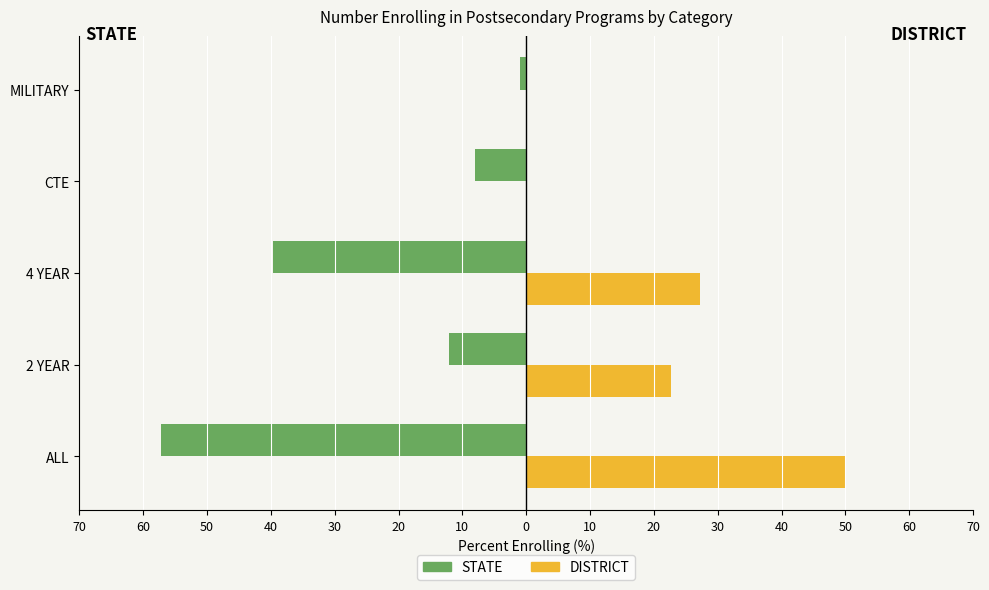

What are all the series names shown in the legend?

STATE, DISTRICT